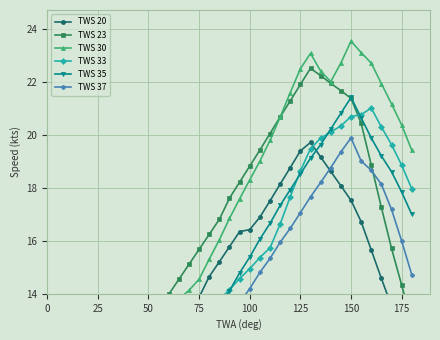

How many values in TWS 35 are above zero?

30